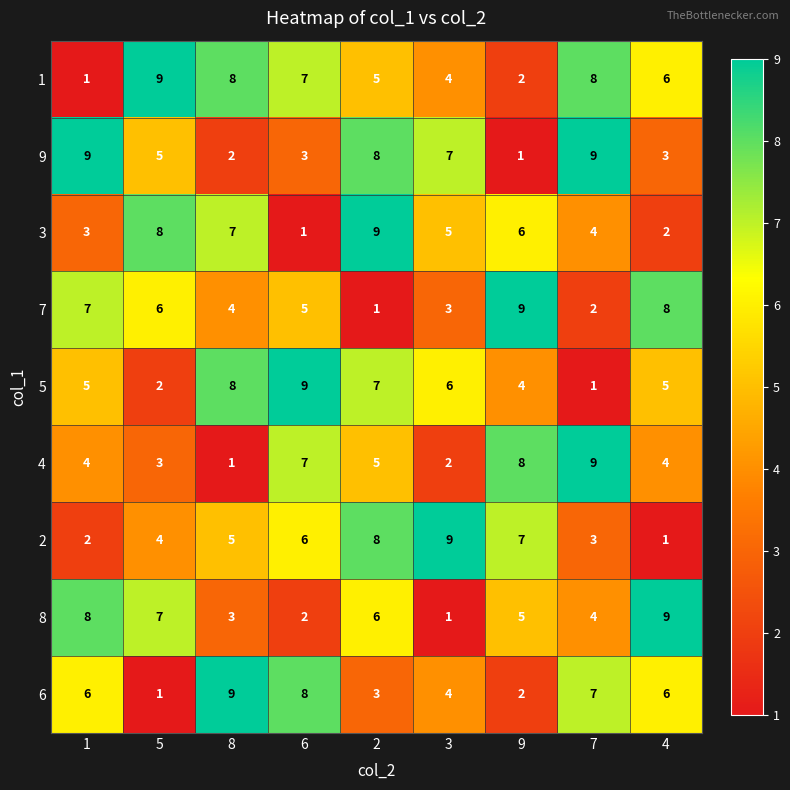

At how many categories does at least one series exceed 2?

9